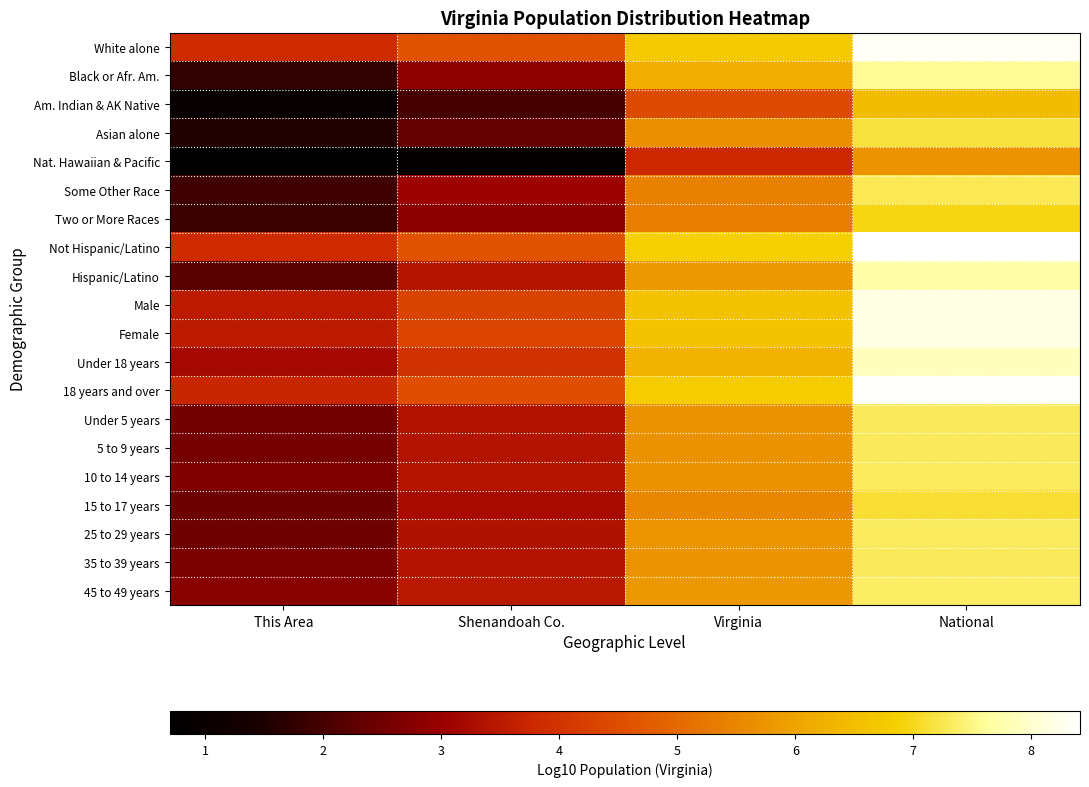

Which series changed the most between Virginia and National?

Am. Indian & AK Native